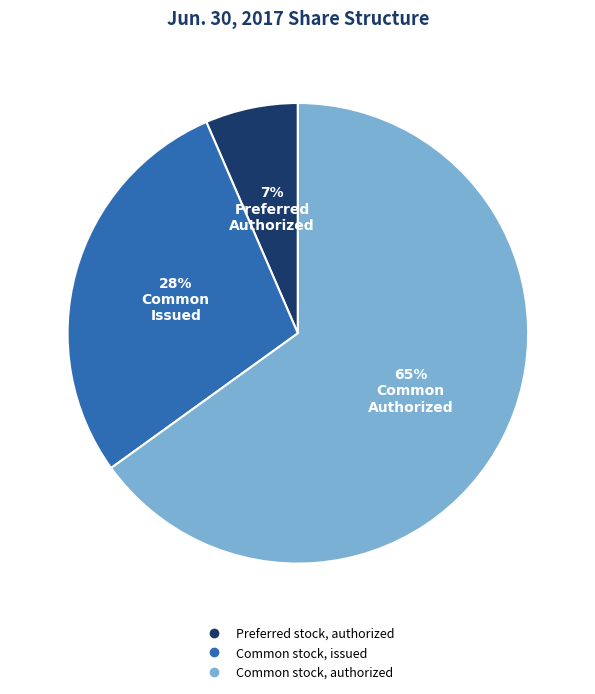

Which has a higher value, Common stock, issued or Preferred stock, authorized?

Common stock, issued